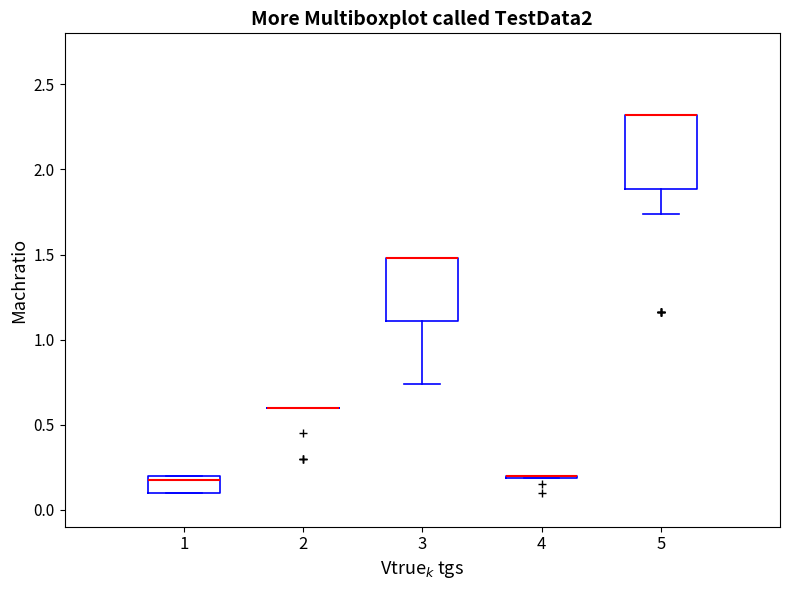

Reading left to right, transcribe this box plot: for each box, give where its median line is, the range the box spans, and where its two whiskers end, as read against the y-axis. The values are not printed on the chart, so give them approximately, as read against the axis.

1: median 0.20 (just below the box's upper edge), box 0.10 to 0.20, whiskers 0.10 to 0.20
2: box collapsed to a line at 0.60, whiskers 0.60 to 0.60
3: median 1.50 (drawn on the box's upper edge), box 1.10 to 1.50, whiskers 0.75 to 1.50
4: box collapsed to a line at 0.20, whiskers 0.20 to 0.20
5: median 2.30 (drawn on the box's upper edge), box 1.90 to 2.30, whiskers 1.75 to 2.30